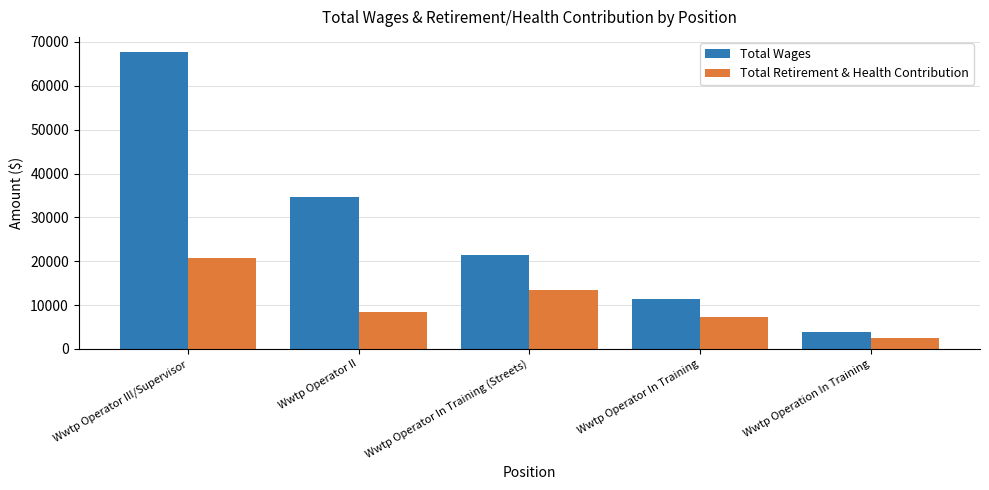

At which label does Total Wages reach its minimum?

Wwtp Operation In Training